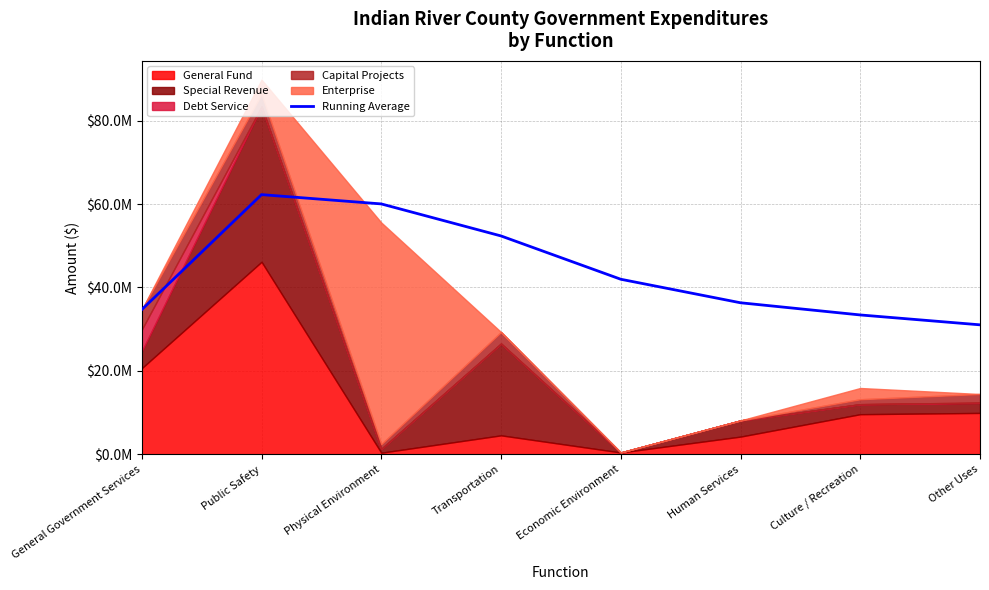

What is the difference between the second highest and minimum values?

28995600.2